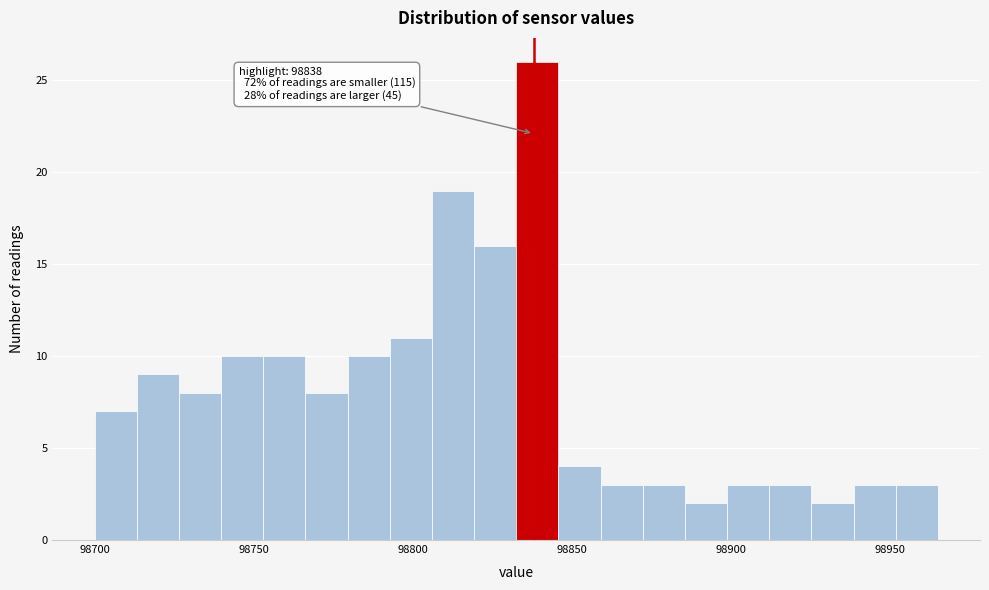

Around what value on the x-axis is the tallest bar? Give the approximate position of its centre, as read against the axis.

98840